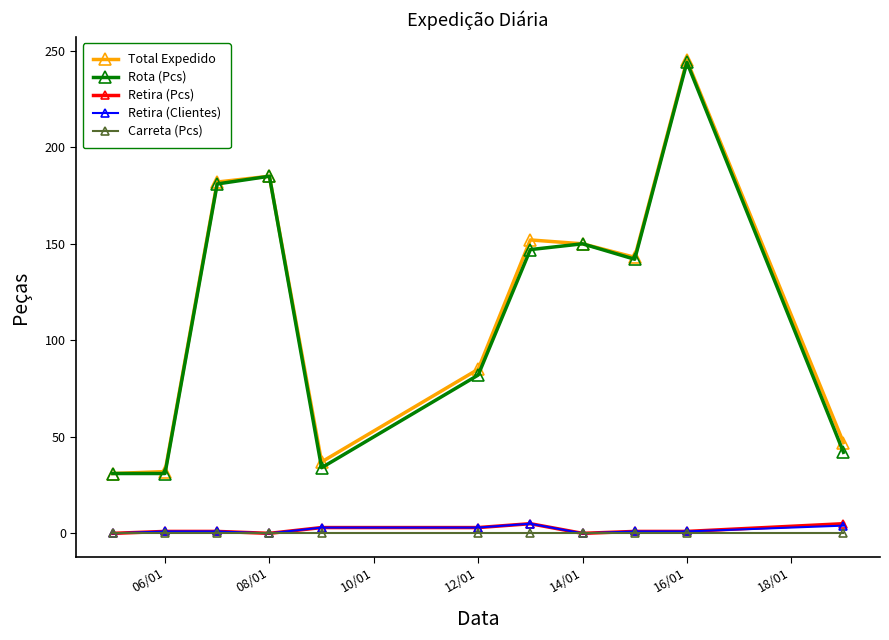

True or false: Rota (Pcs) and Carreta (Pcs) cross at least once.

False